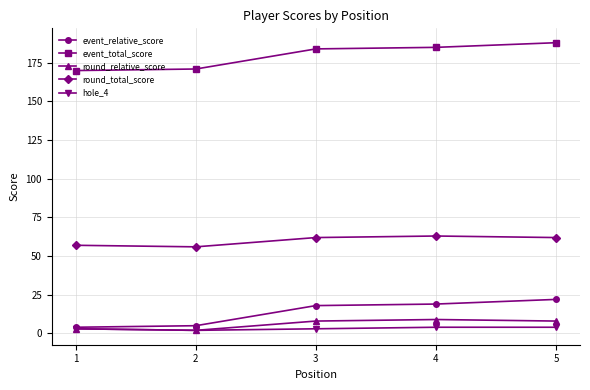

Which series has the largest total across all categories?

event_total_score